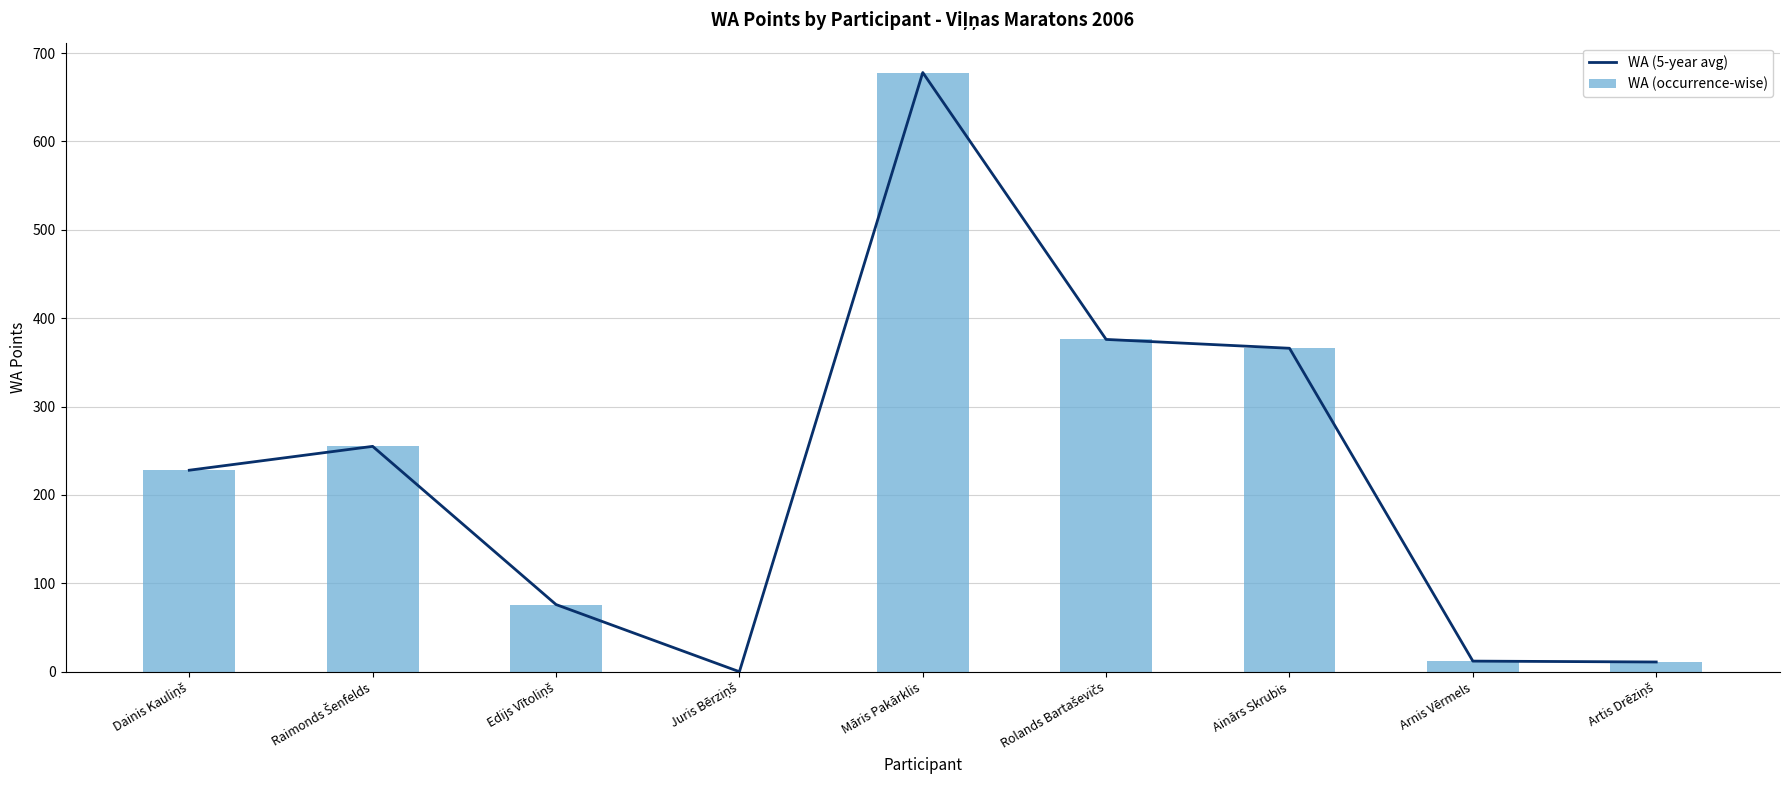

What are all the series names shown in the legend?

WA (5-year avg), WA (occurrence-wise)